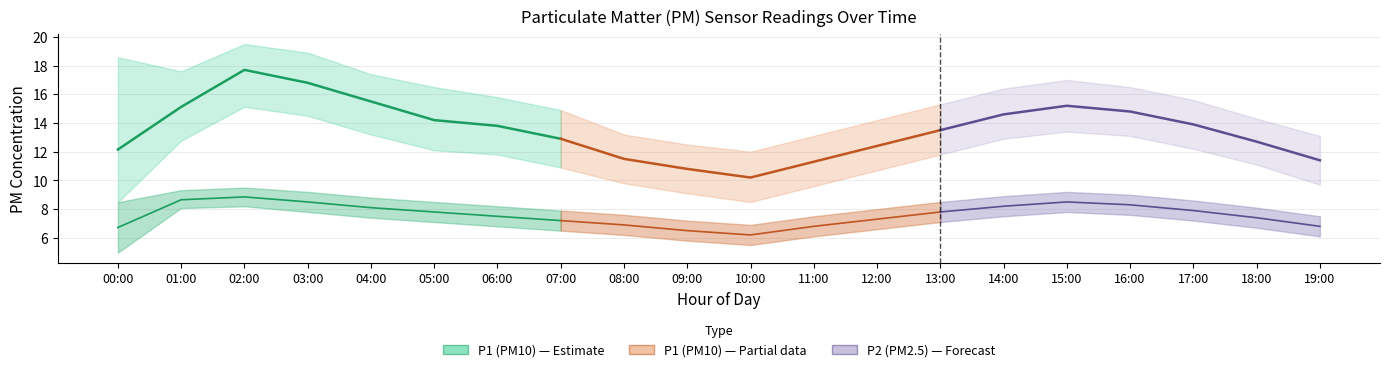

What is the sum of all P2_upper values?

166.9